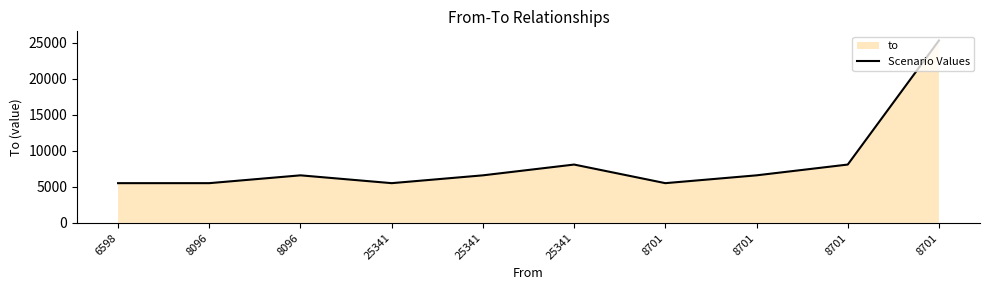

Reading left to right, what are all the values shown in this chart?

5511	5511	6598	5511	6598	8096	5511	6598	8096	25341